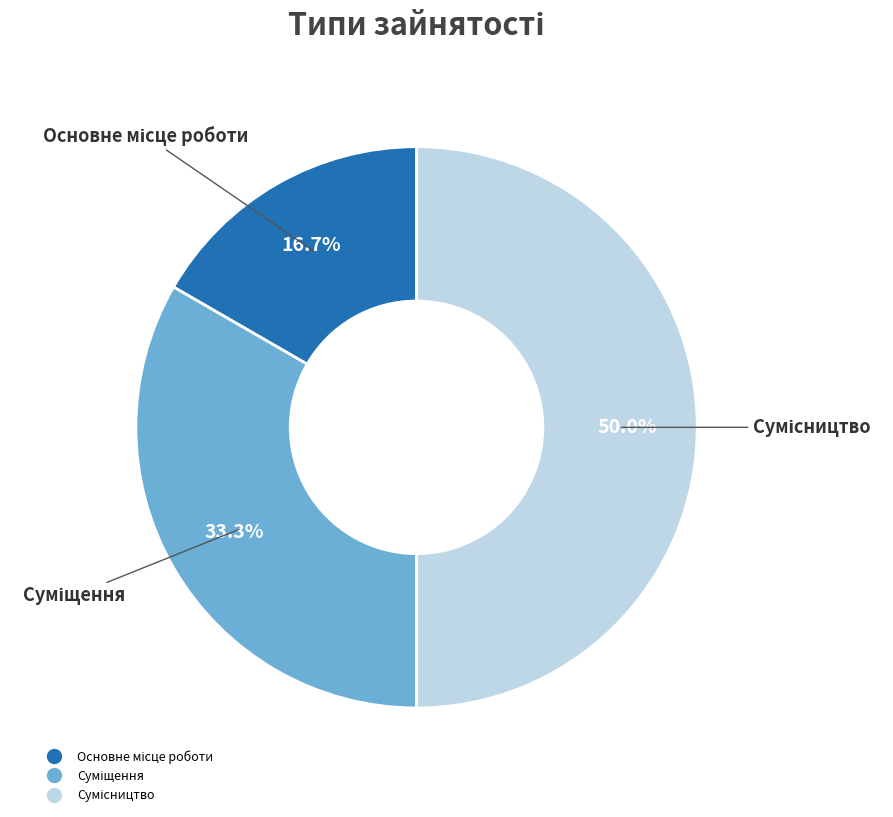

What is the smallest slice in the pie chart?

Основне місце роботи